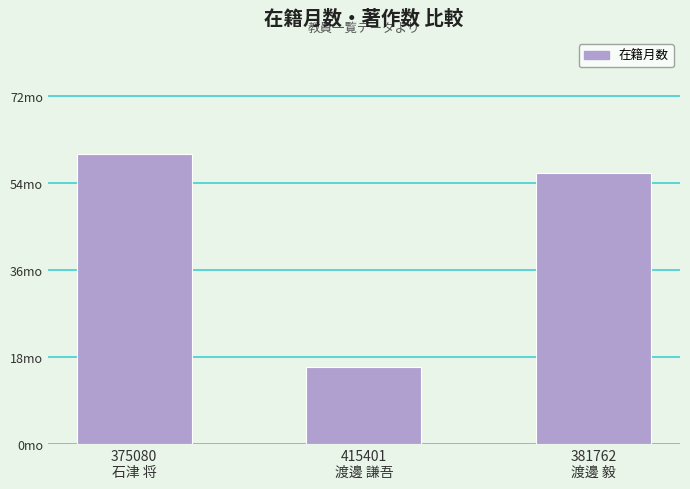

How many data points does each series have?

3